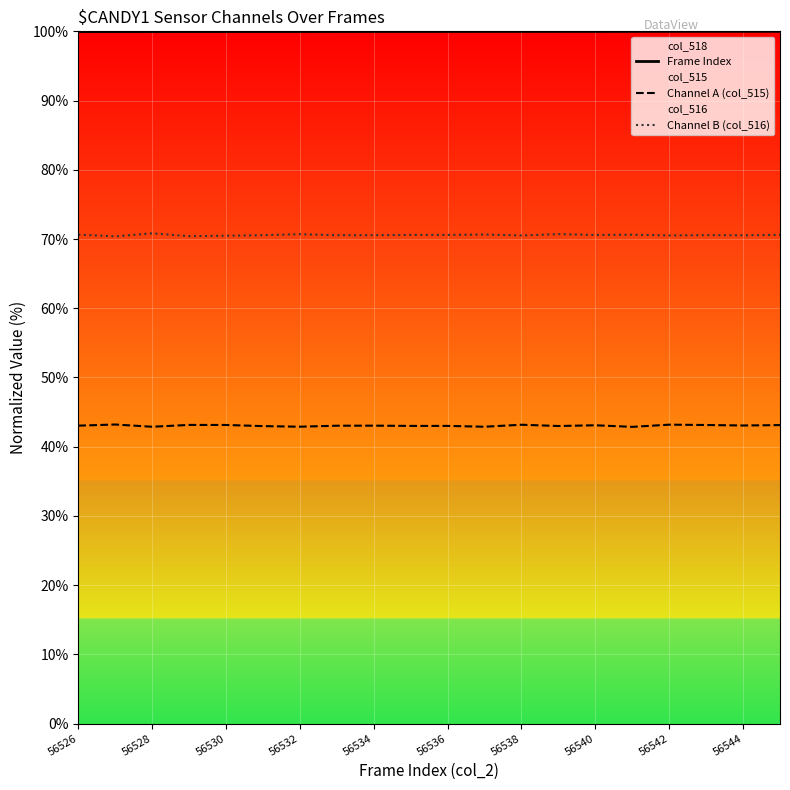

At 56540, list the series in order from smallest to largest.

Channel A (col_515), Channel B (col_516), Frame Index